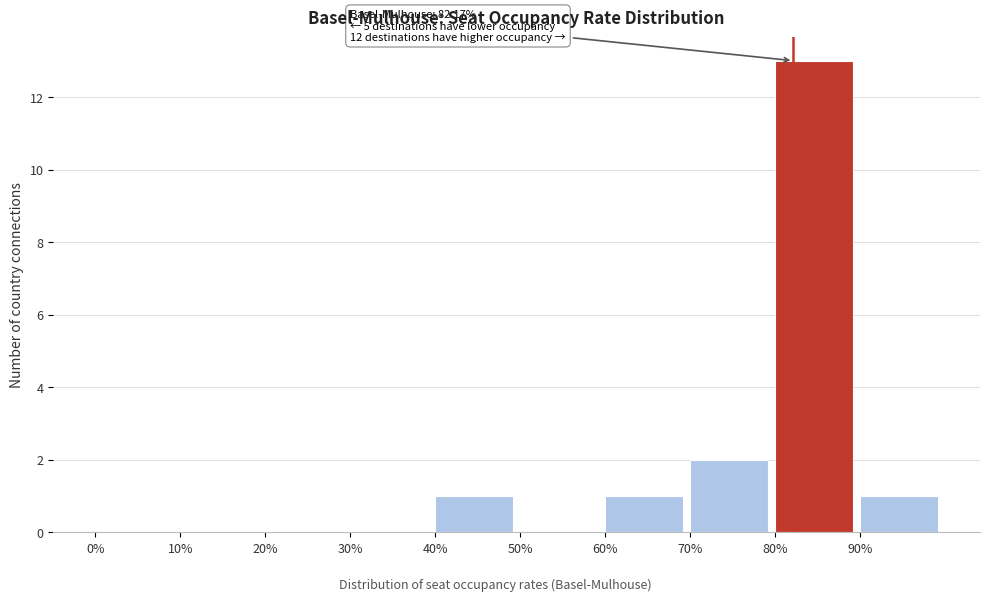

Which range on the x-axis has the tallest bar?

80 to 90